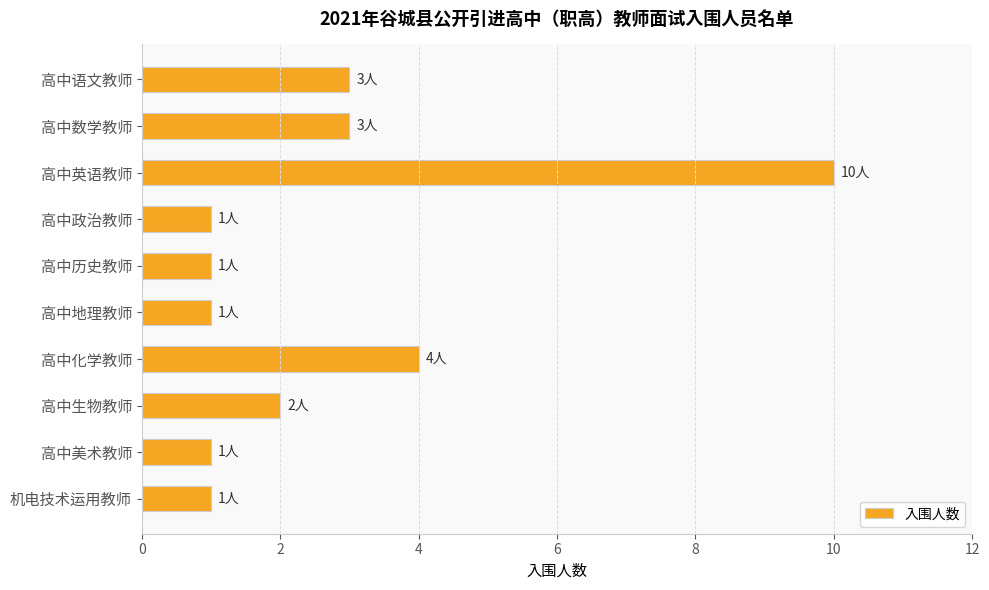

How many bars are there in total?

10